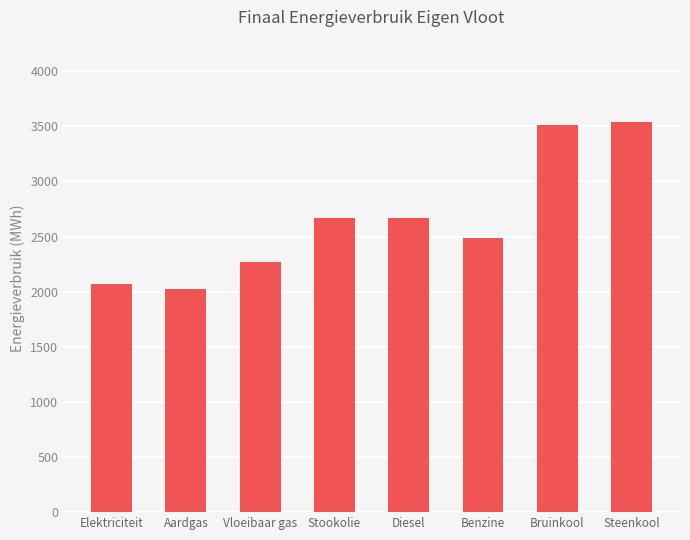

What is the maximum value shown in the chart?

3540.0